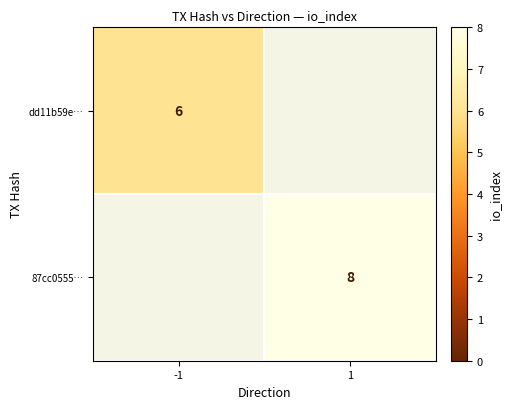

Is the value of 87cc0555… at 1 greater than the value of dd11b59e… at -1?

Yes